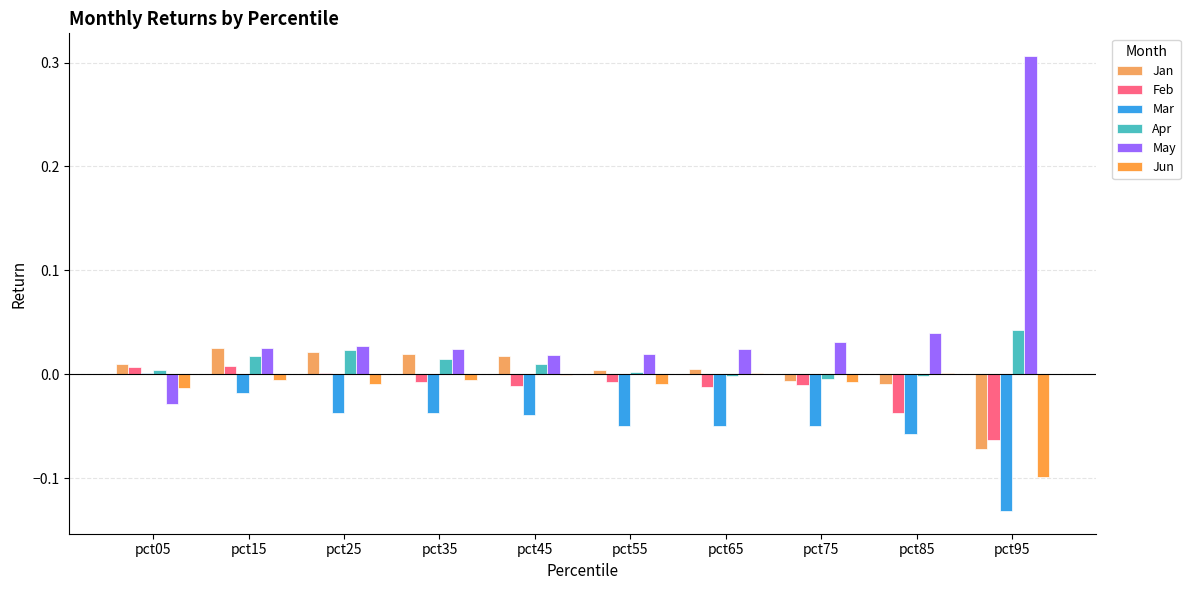

Reading left to right, transcribe all the data shown in this chart.

Jan: pct05=0.0	pct15=0.0	pct25=0.0	pct35=0.0	pct45=0.0	pct55=0.0	pct65=0.0	pct75=-0.0	pct85=-0.0	pct95=-0.1
Feb: pct05=0.0	pct15=0.0	pct25=0.0	pct35=-0.0	pct45=-0.0	pct55=-0.0	pct65=-0.0	pct75=-0.0	pct85=-0.0	pct95=-0.1
Mar: pct05=0.0	pct15=-0.0	pct25=-0.0	pct35=-0.0	pct45=-0.0	pct55=-0.0	pct65=-0.0	pct75=-0.0	pct85=-0.1	pct95=-0.1
Apr: pct05=0.0	pct15=0.0	pct25=0.0	pct35=0.0	pct45=0.0	pct55=0.0	pct65=-0.0	pct75=-0.0	pct85=-0.0	pct95=0.0
May: pct05=-0.0	pct15=0.0	pct25=0.0	pct35=0.0	pct45=0.0	pct55=0.0	pct65=0.0	pct75=0.0	pct85=0.0	pct95=0.3
Jun: pct05=-0.0	pct15=-0.0	pct25=-0.0	pct35=-0.0	pct45=-0.0	pct55=-0.0	pct65=0.0	pct75=-0.0	pct85=0.0	pct95=-0.1